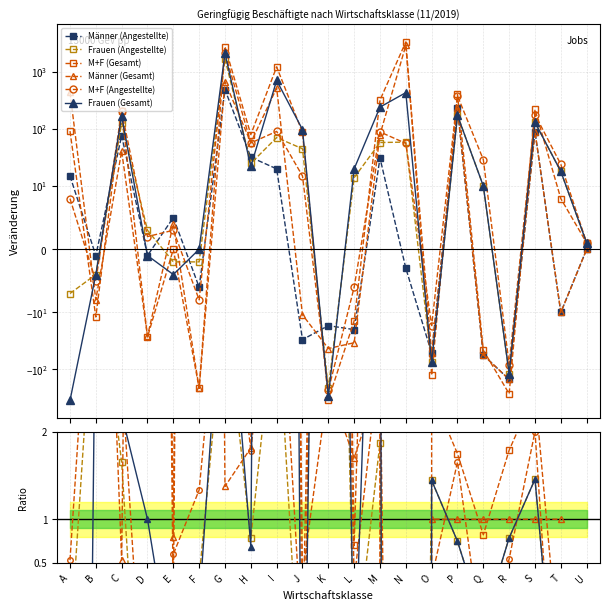

How many values in the Männer (Gesamt) series exceed 1?

10